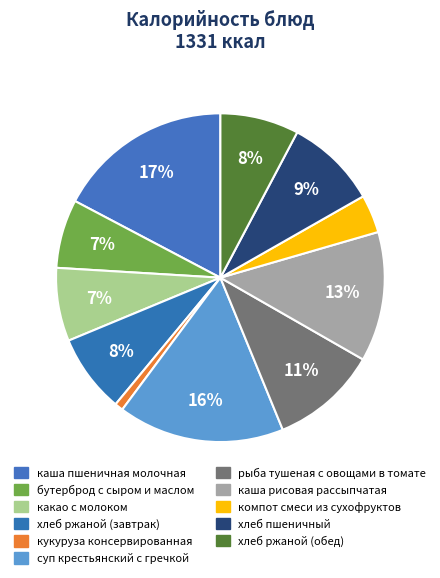

Is каша пшеничная молочная the majority of the pie?

No